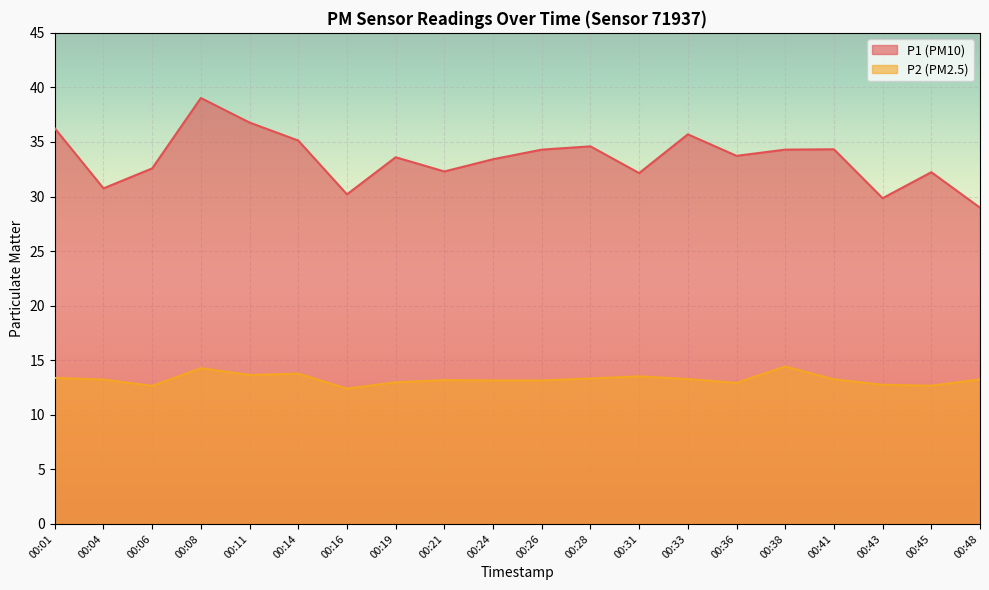

True or false: P2 and P1 intersect in this chart.

False